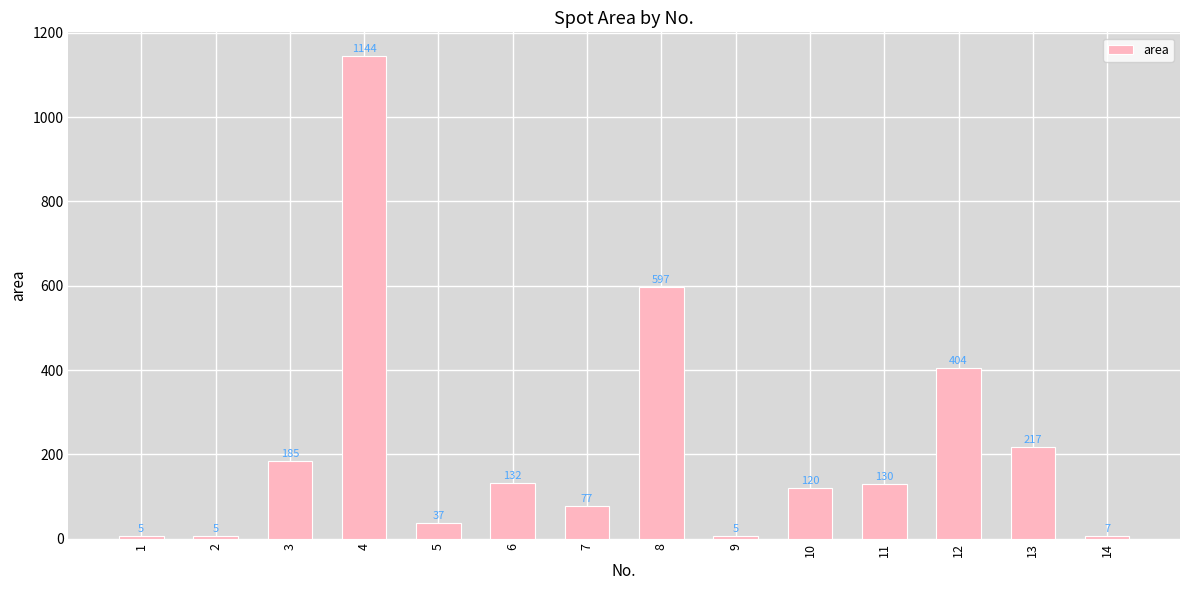

Where does the data first go above 130?

3